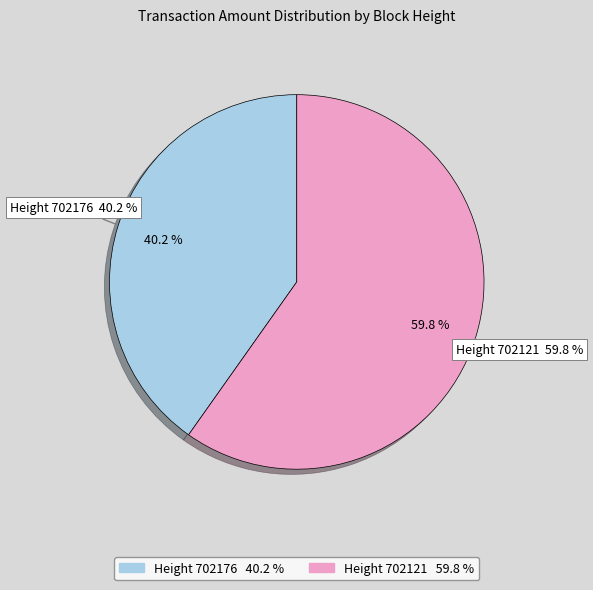

What is the largest slice in the pie chart?

702121